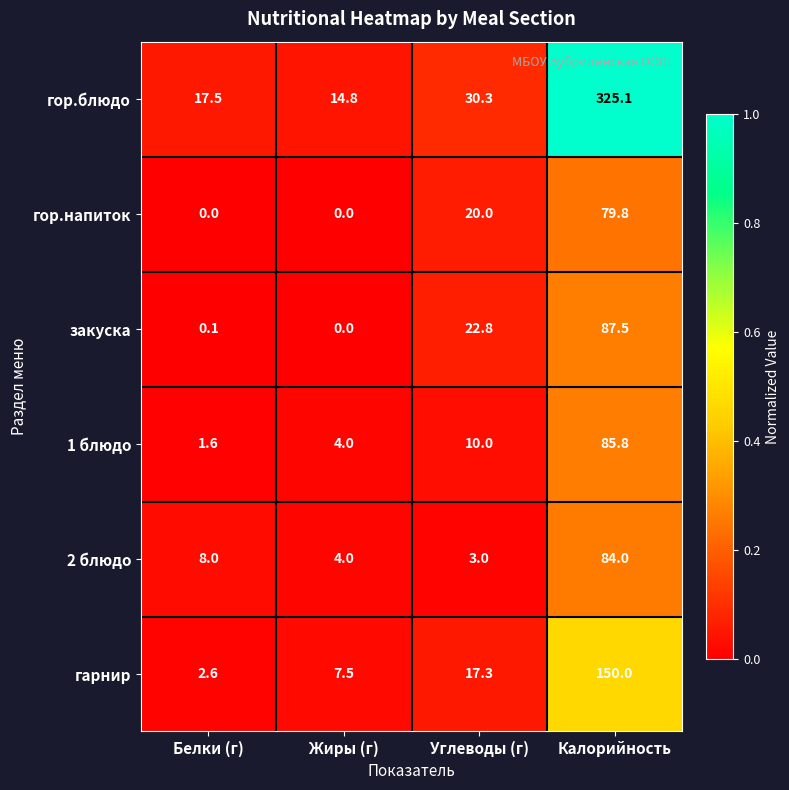

Which category has the highest value in the 1 блюдо series?

Калорийность